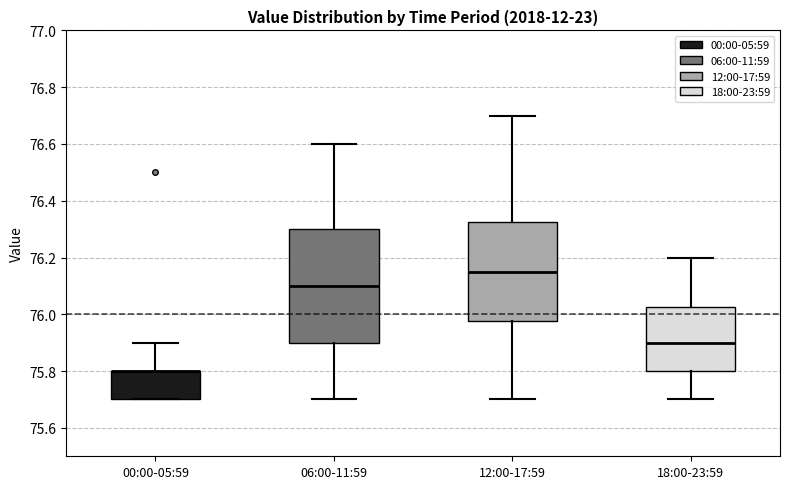

Reading left to right, transcribe this box plot: for each box, give where its median line is, the range the box spans, and where its two whiskers end, as read against the y-axis. The values are not printed on the chart, so give them approximately, as read against the axis.

00:00-05:59: median 75.80 (drawn on the box's upper edge), box 75.70 to 75.80, whiskers 75.70 to 75.90
06:00-11:59: median 76.10, box 75.90 to 76.30, whiskers 75.70 to 76.60
12:00-17:59: median 76.16, box 75.98 to 76.32, whiskers 75.70 to 76.70
18:00-23:59: median 75.90, box 75.80 to 76.02, whiskers 75.70 to 76.20